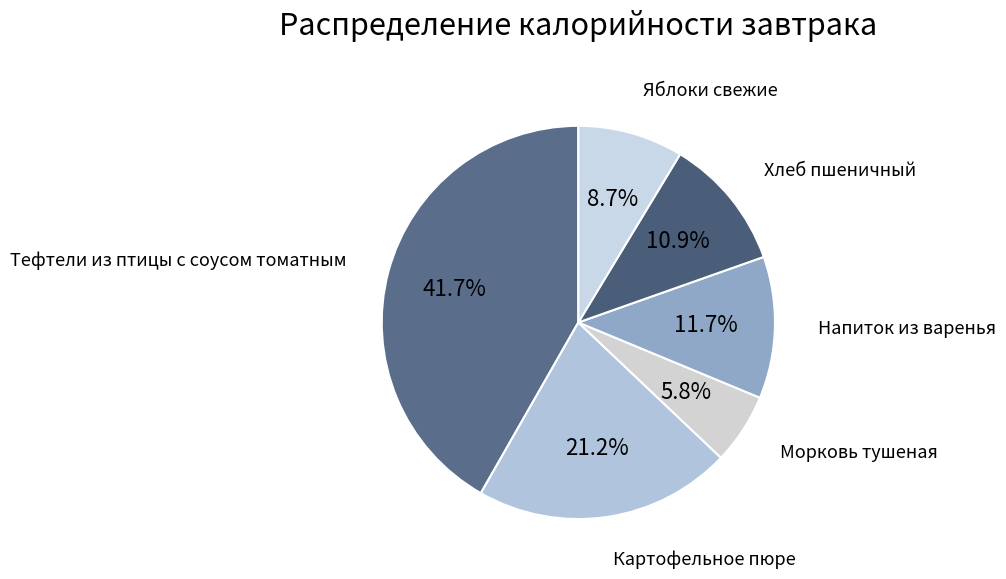

What percentage is the Напиток из варенья slice, to the nearest percent?

12%